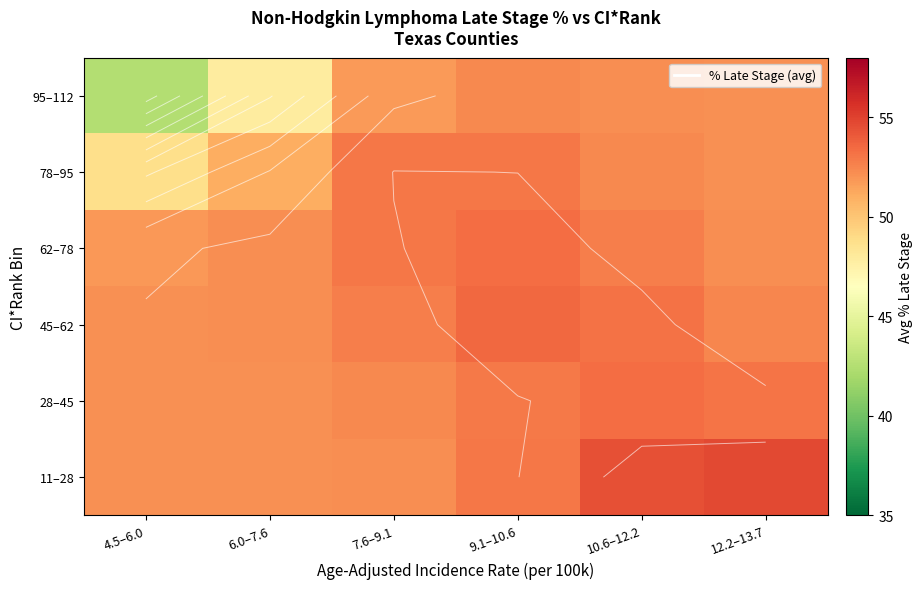

What is the maximum value shown in the chart?

54.7